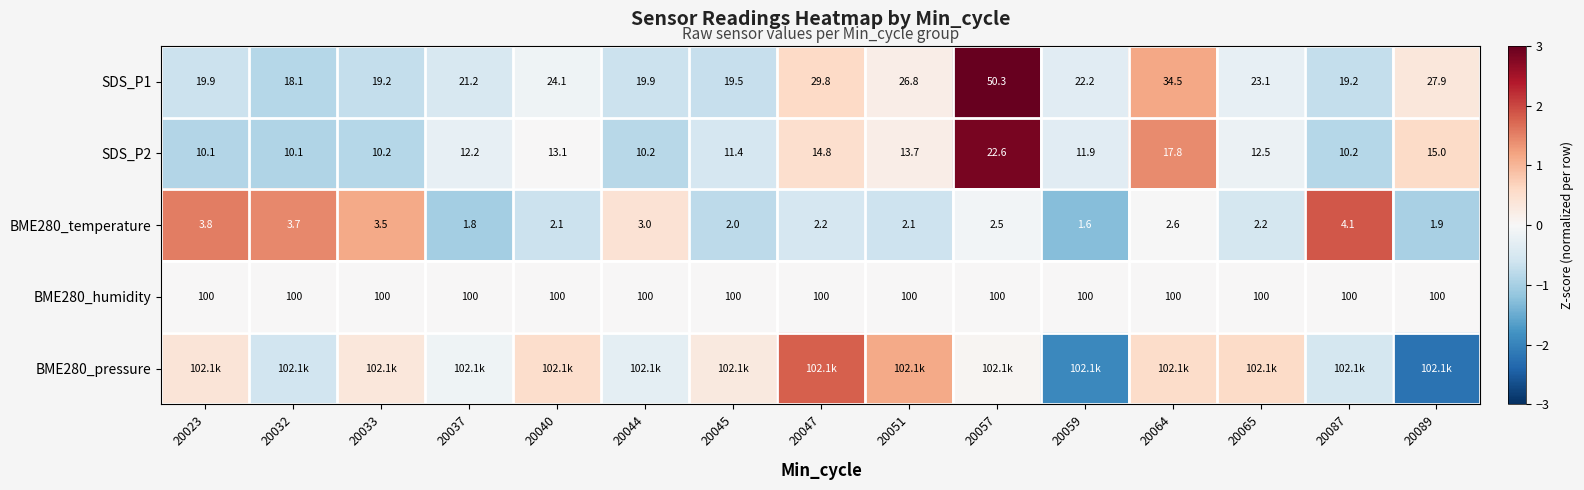

Is the value of SDS_P2 at 20037 greater than the value of BME280_temperature at 20064?

Yes